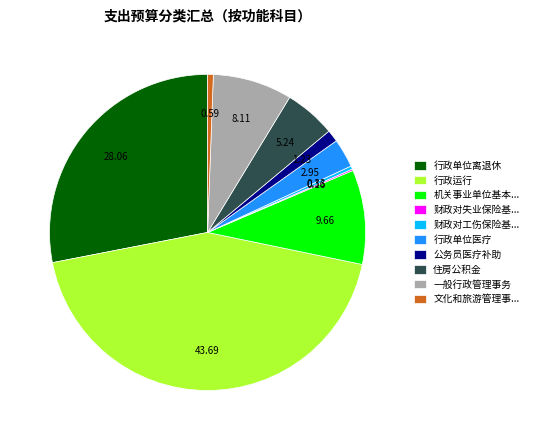

Which slice is the largest?

行政运行